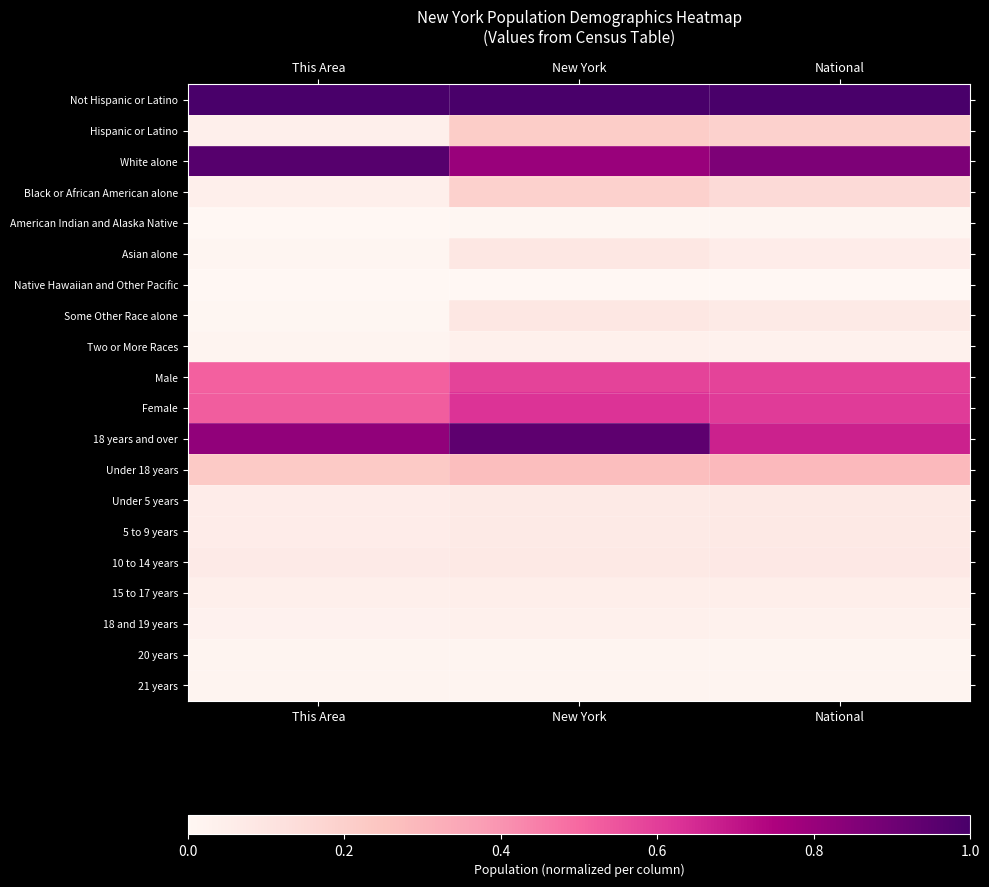

Reading left to right, what are all the values shown in this chart?

Not Hispanic or Latino: This Area=1.0	New York=1.0	National=1.0
Hispanic or Latino: This Area=0.0	New York=0.2	National=0.2
White alone: This Area=1.0	New York=0.8	National=0.9
Black or African American alone: This Area=0.0	New York=0.2	National=0.1
American Indian and Alaska Native: This Area=0.0	New York=0.0	National=0.0
Asian alone: This Area=0.0	New York=0.1	National=0.1
Native Hawaiian and Other Pacific: This Area=0.0	New York=0.0	National=0.0
Some Other Race alone: This Area=0.0	New York=0.1	National=0.1
Two or More Races: This Area=0.0	New York=0.0	National=0.0
Male: This Area=0.5	New York=0.6	National=0.6
Female: This Area=0.5	New York=0.6	National=0.6
18 years and over: This Area=0.8	New York=0.9	National=0.7
Under 18 years: This Area=0.2	New York=0.3	National=0.3
Under 5 years: This Area=0.1	New York=0.1	National=0.1
5 to 9 years: This Area=0.1	New York=0.1	National=0.1
10 to 14 years: This Area=0.1	New York=0.1	National=0.1
15 to 17 years: This Area=0.0	New York=0.0	National=0.0
18 and 19 years: This Area=0.0	New York=0.0	National=0.0
20 years: This Area=0.0	New York=0.0	National=0.0
21 years: This Area=0.0	New York=0.0	National=0.0